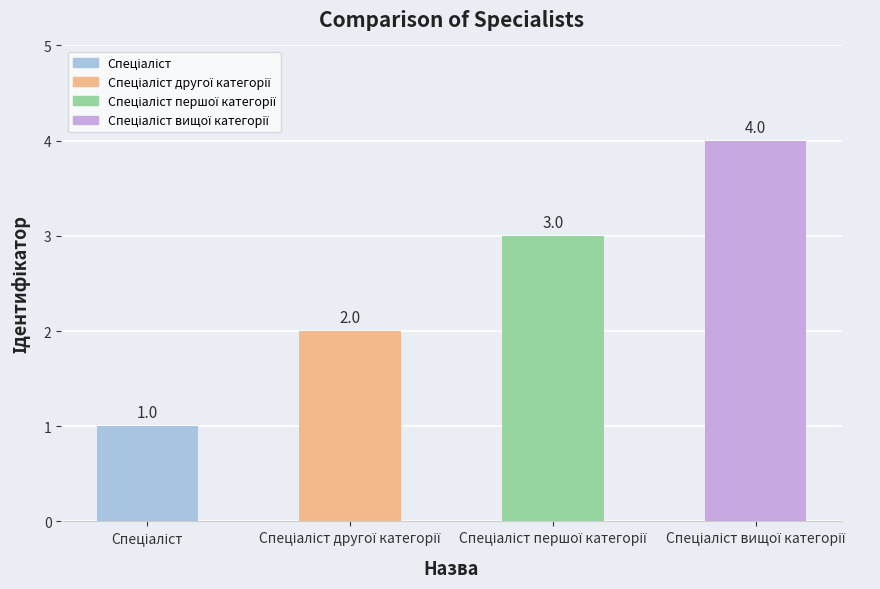

What is the maximum value shown in the chart?

4